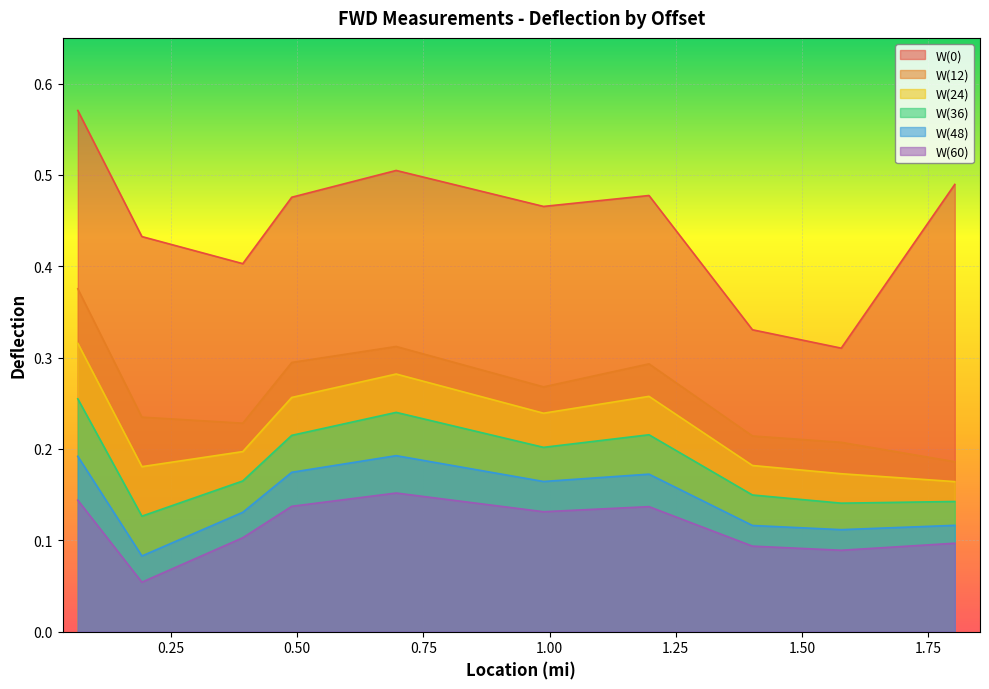

What is the label of the 6th point from the left?

0.988